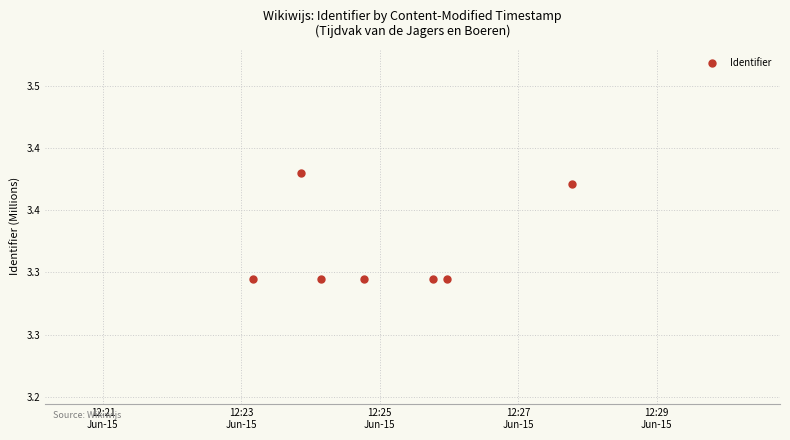

Is this an area chart (filled region under the line)?

No